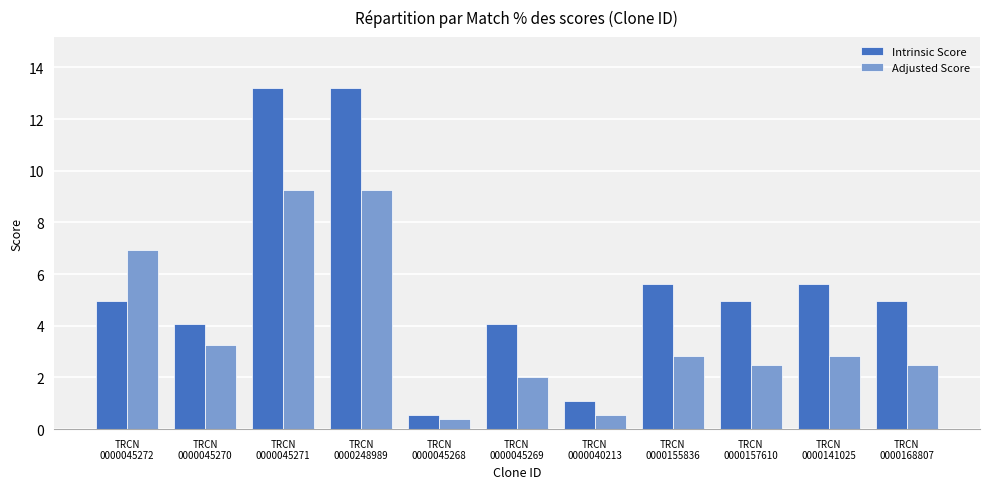

How many categories are shown in the chart?

11